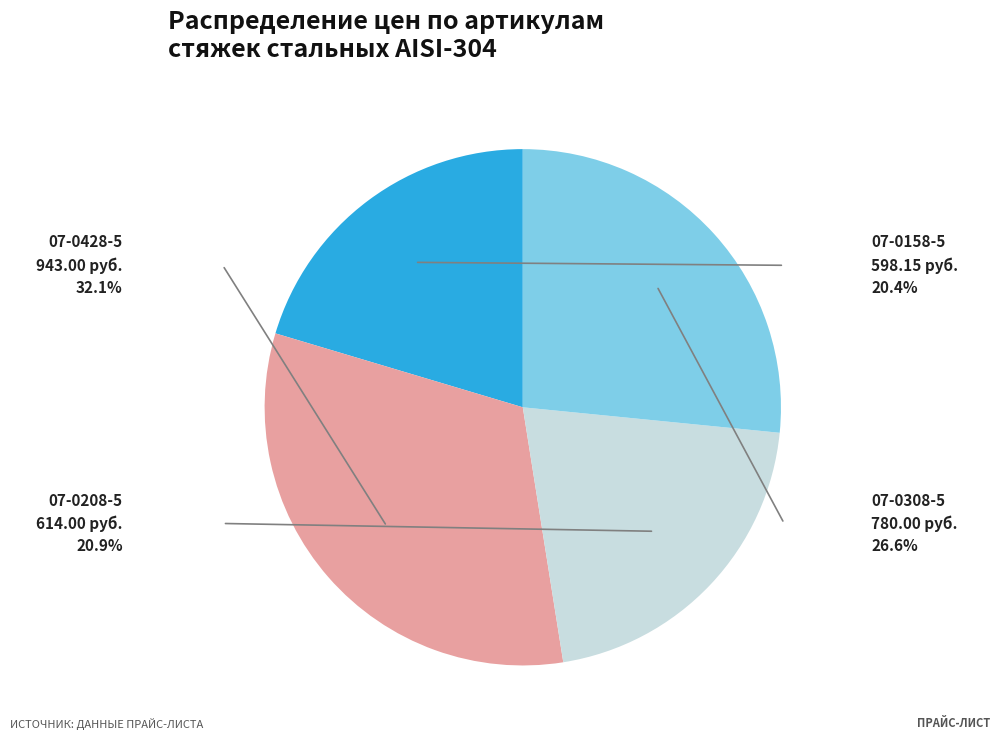

Rank the categories by value from highest to lowest.

07-0428-5, 07-0308-5, 07-0208-5, 07-0158-5